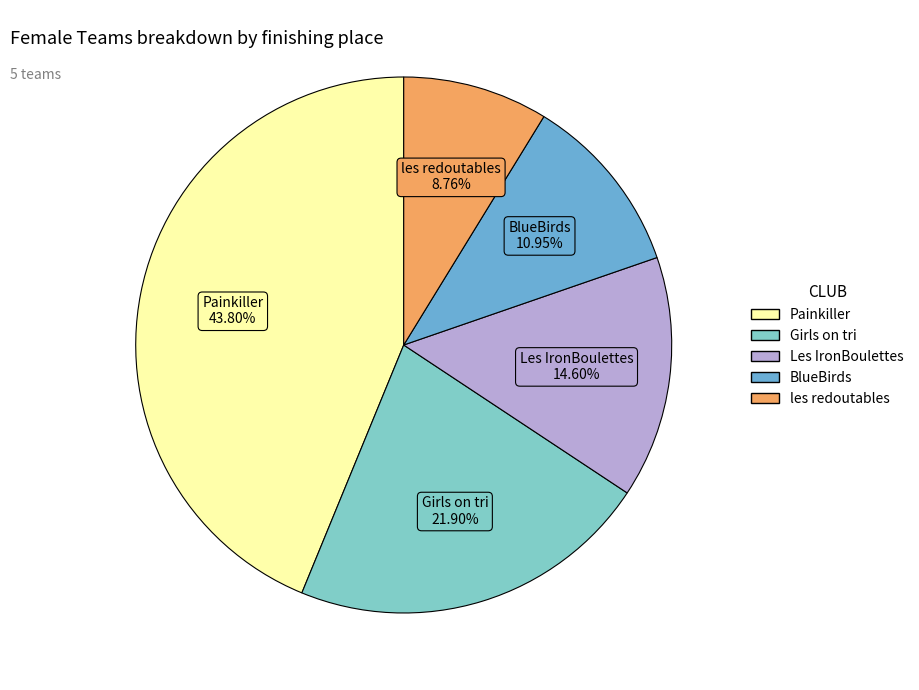

The Les IronBoulettes slice represents 9% of the pie. True or false?

False